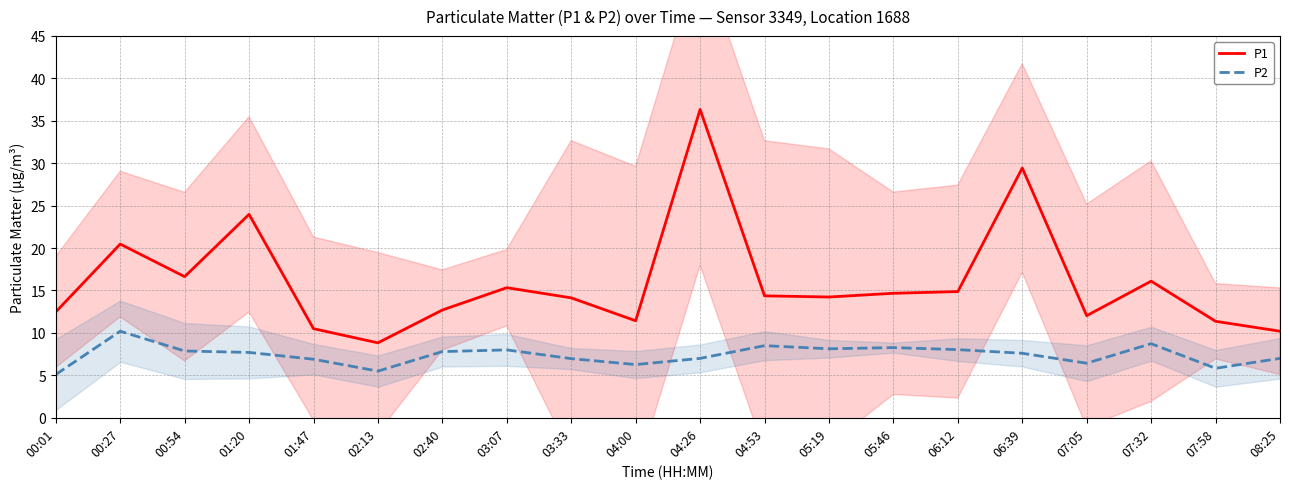

How many interior local peaks does the P1 series have?

6